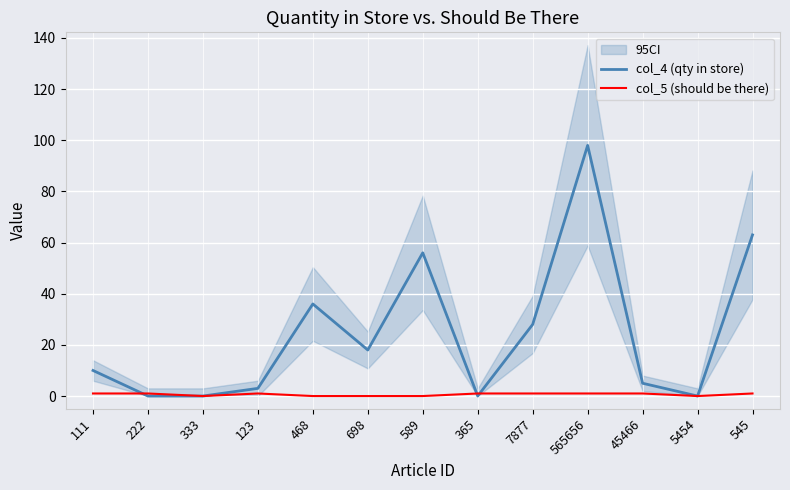

Which series has the largest total across all categories?

col_4 (qty in store)